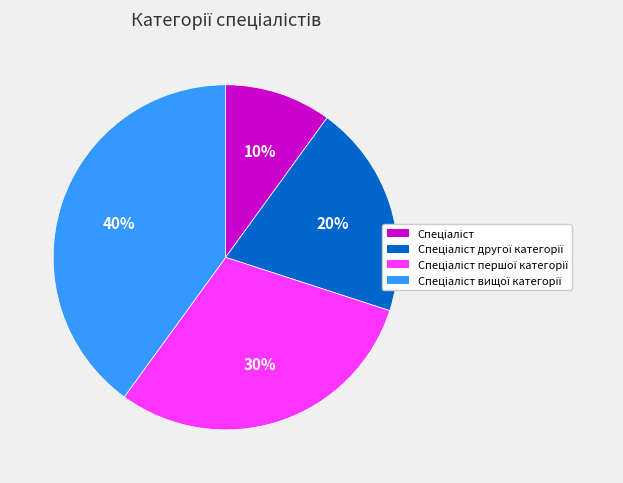

Count the number of slices in the pie.

4